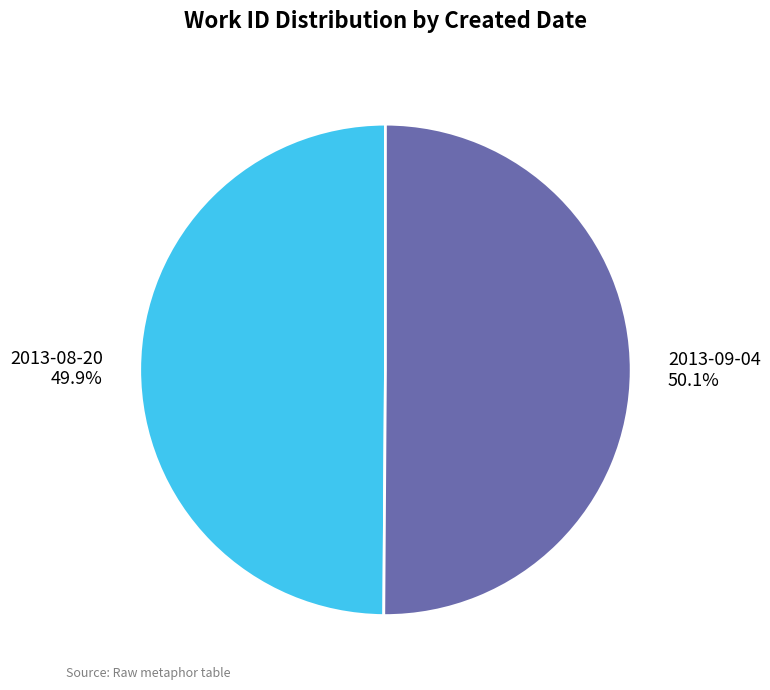

Combined, what portion of the pie is 2013-08-20 and 2013-09-04?

100.0%